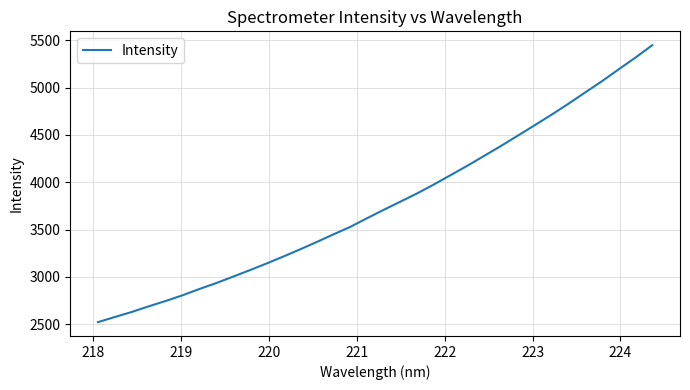

What is the minimum value shown in the chart?

2521.3